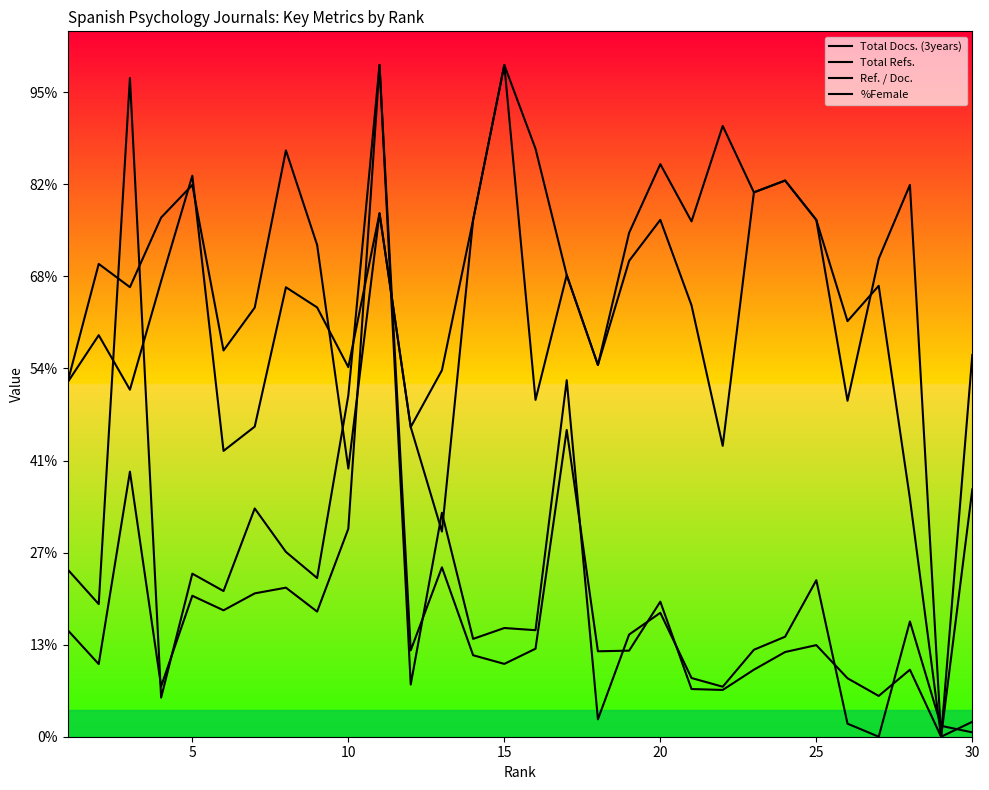

Is this an area chart (filled region under the line)?

No